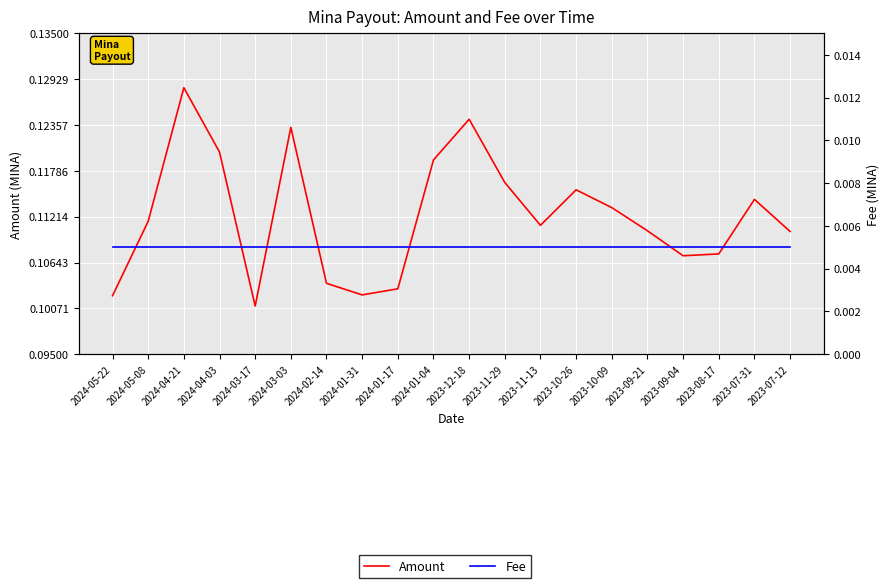

What is the spread (max minus min) of values at 2023-07-31?

0.1